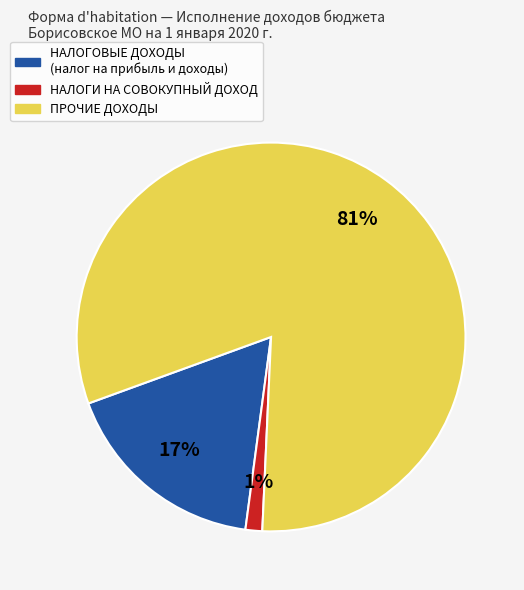

Is there any slice that represents more than half of the pie?

Yes